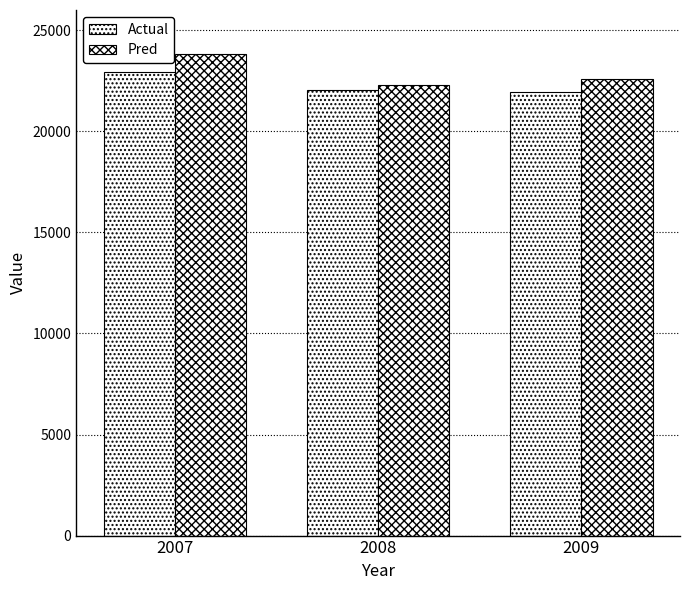

How many data points in Actual are above 22021?

2